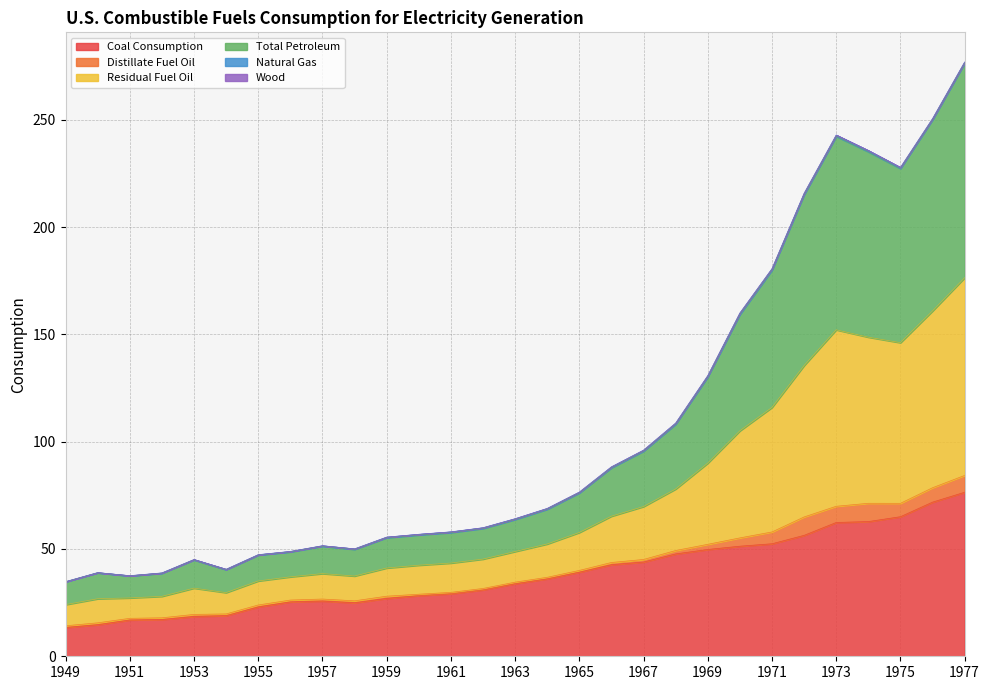

What is the lowest value of the Coal Consumption series?

13.5